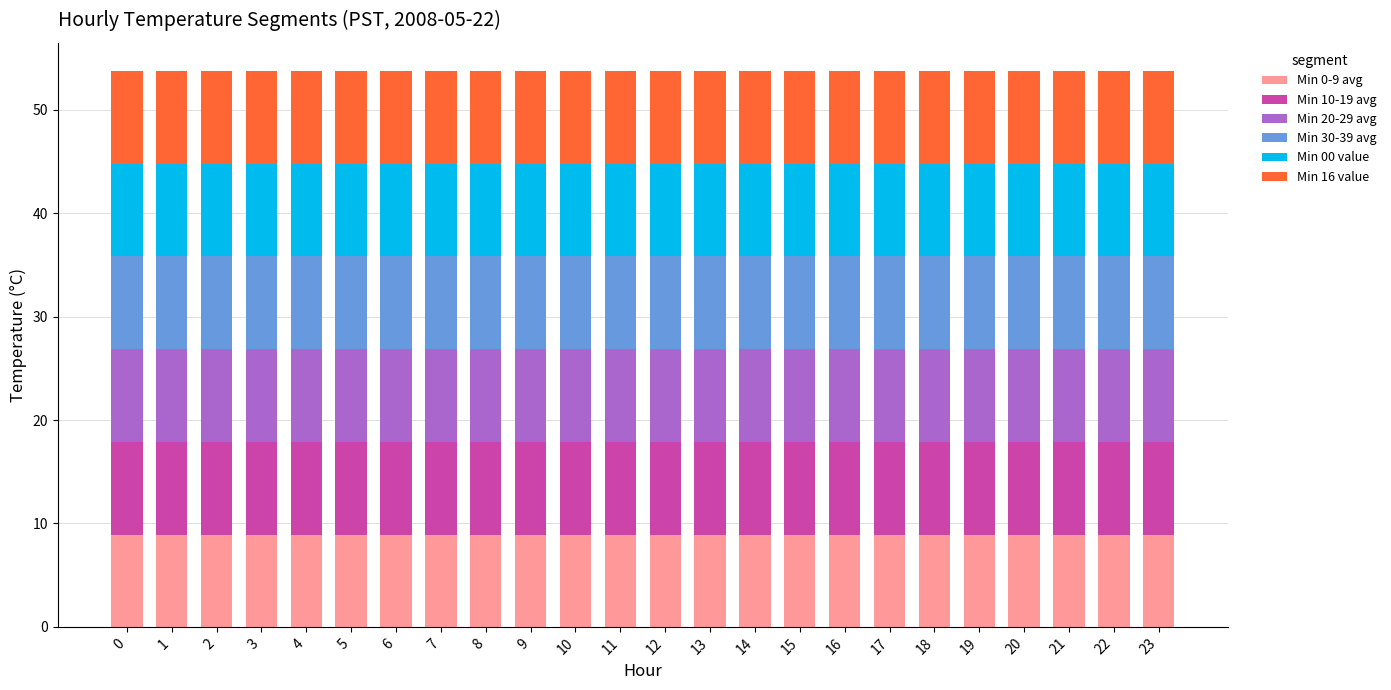

What is the total value across all series at 18?

53.8